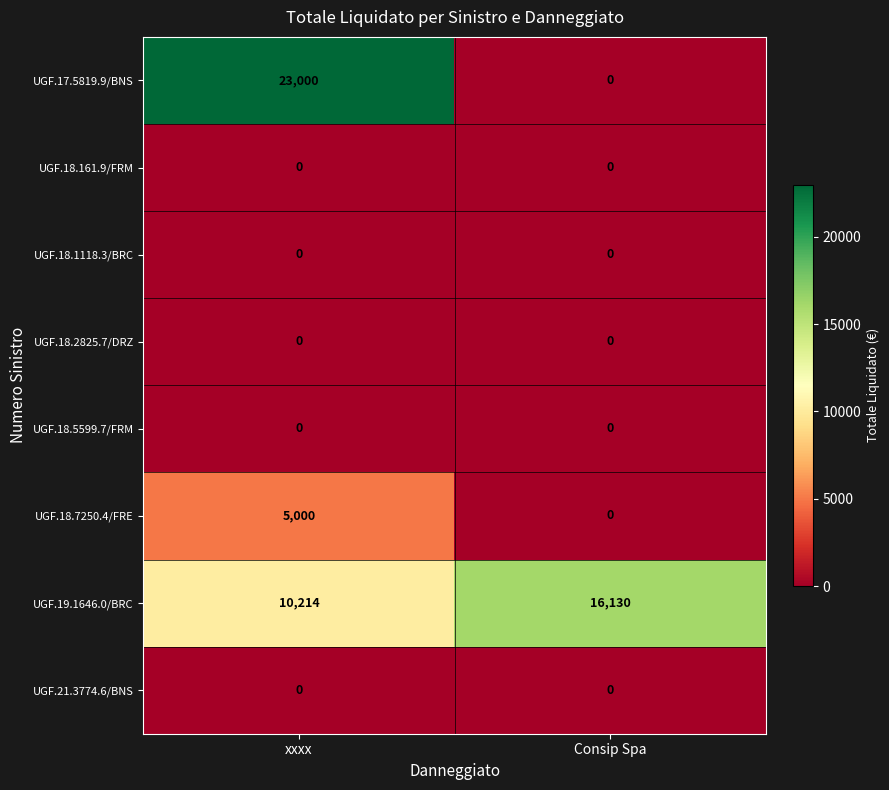

Which series has the largest total across all categories?

UGF.19.1646.0/BRC